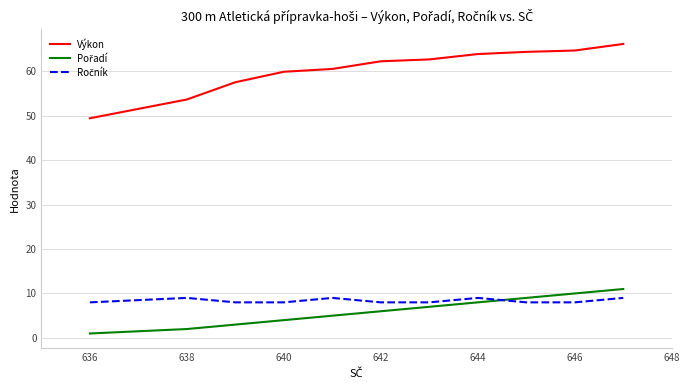

What is the difference between the maximum and minimum values in the Výkon series?

16.7